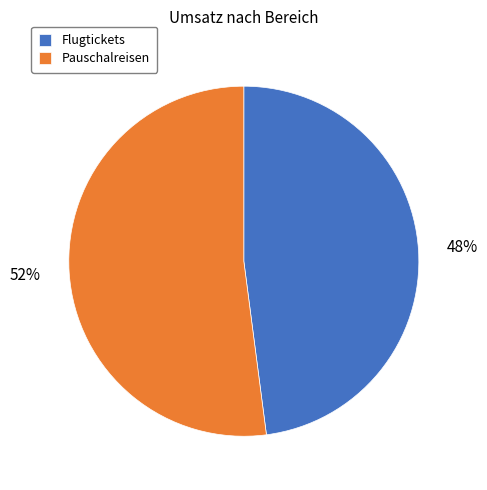

What is the smallest slice in the pie chart?

Flugtickets